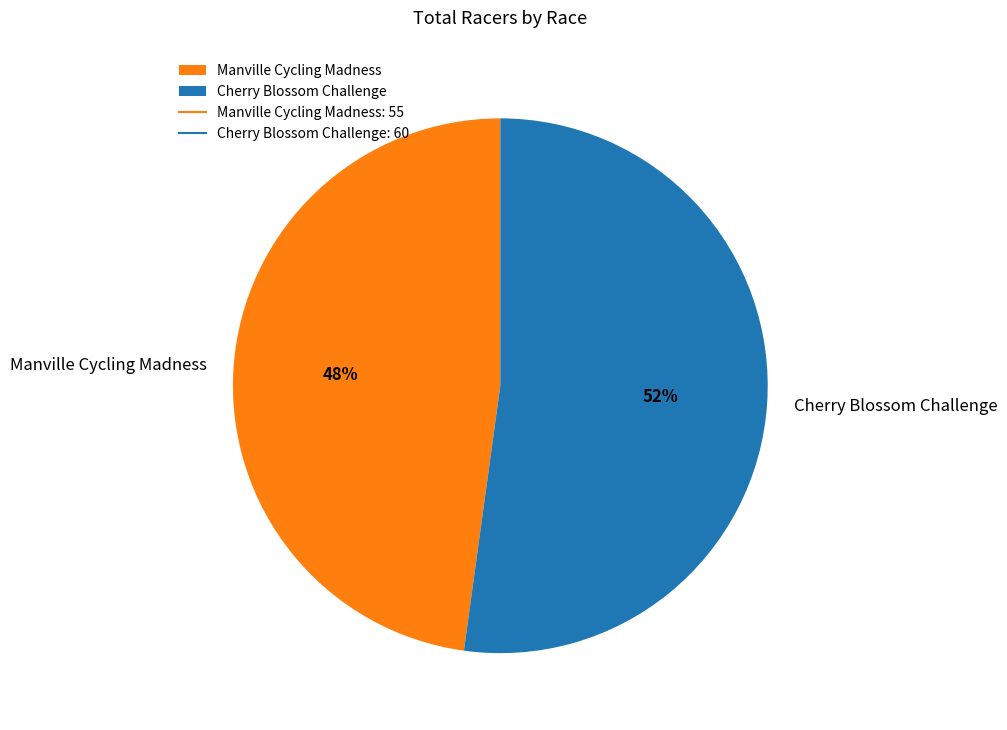

To the nearest percent, what is the combined percentage of Cherry Blossom Challenge and Manville Cycling Madness?

100%